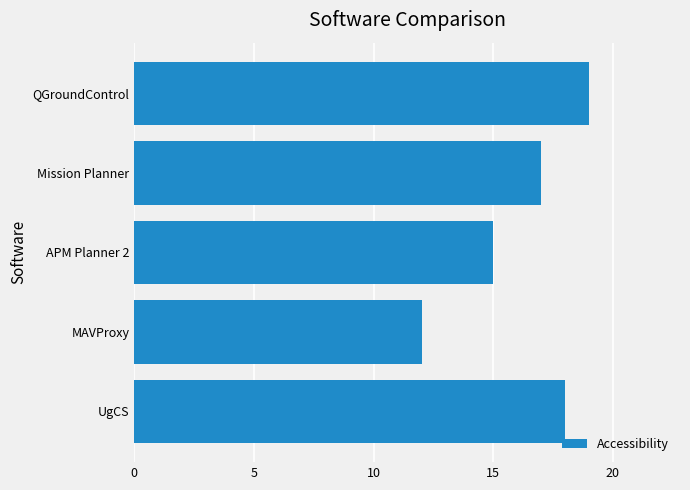

What is the value of the 2nd bar from the top?

17